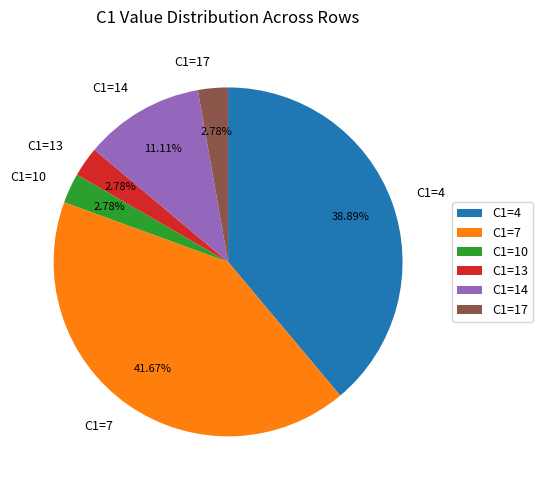

Combined, do C1=7 and C1=14 account for over 50%?

Yes